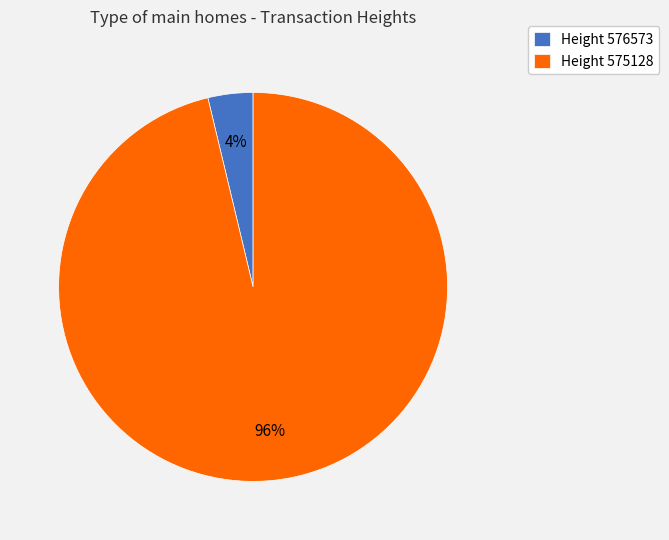

Is there any slice that represents more than half of the pie?

Yes